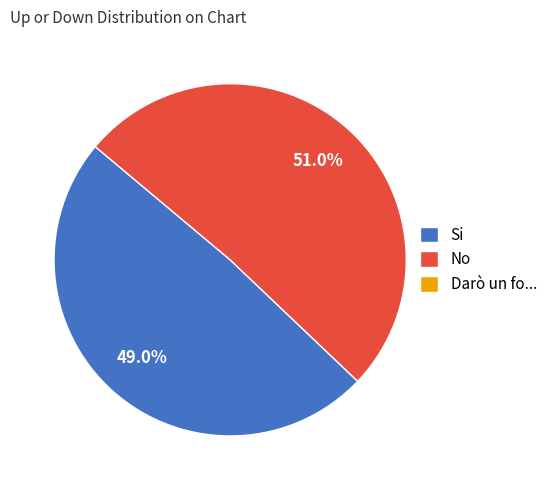

Is there any slice that represents more than half of the pie?

Yes